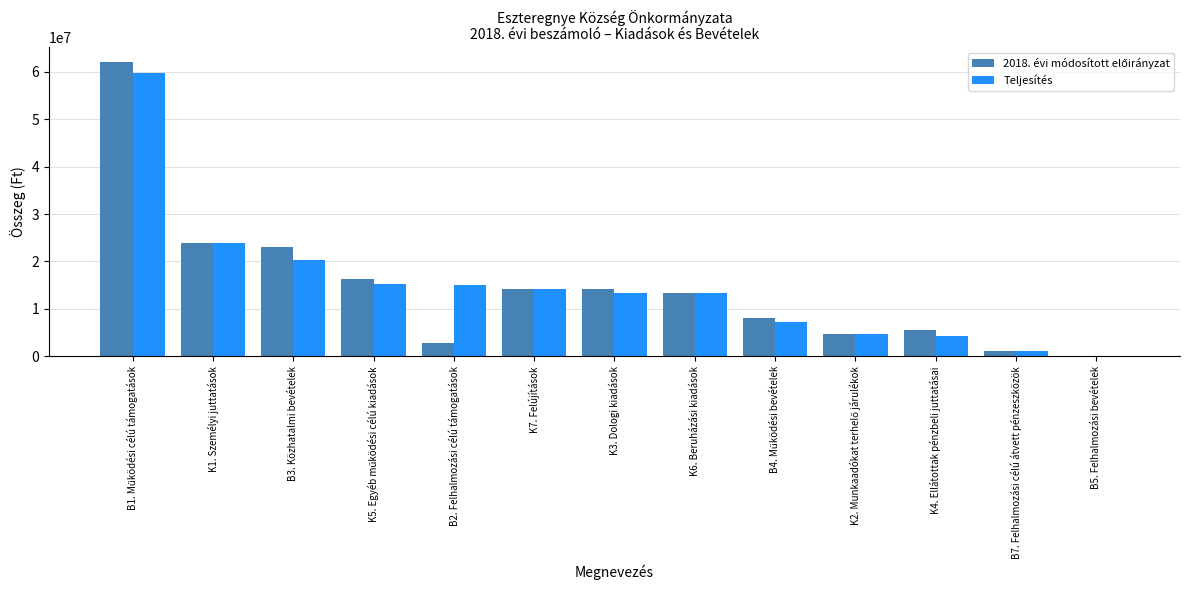

What is the greatest value displayed?

61971816